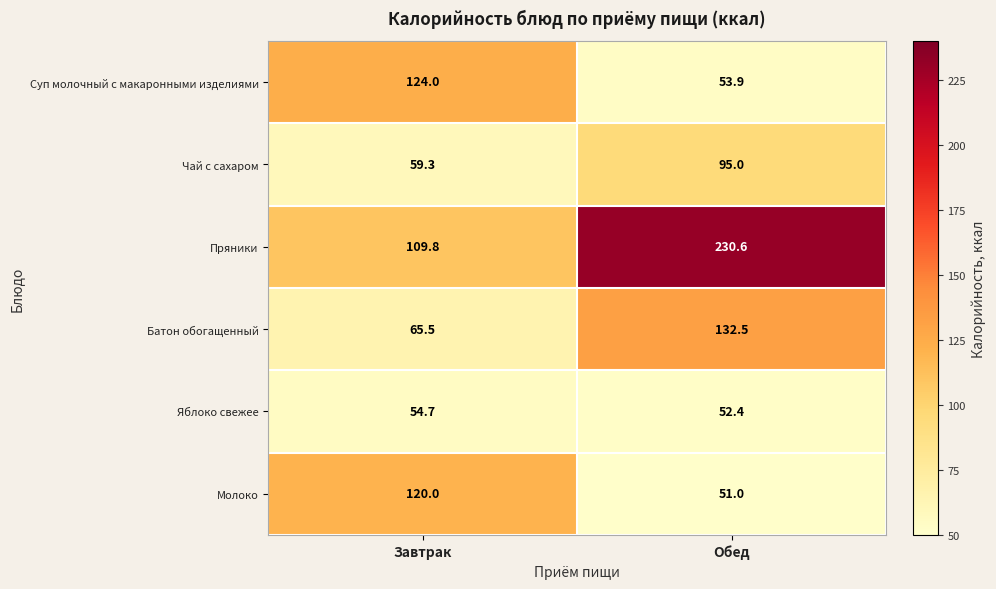

What is the difference between the Чай с сахаром values at Завтрак and Обед?

35.7